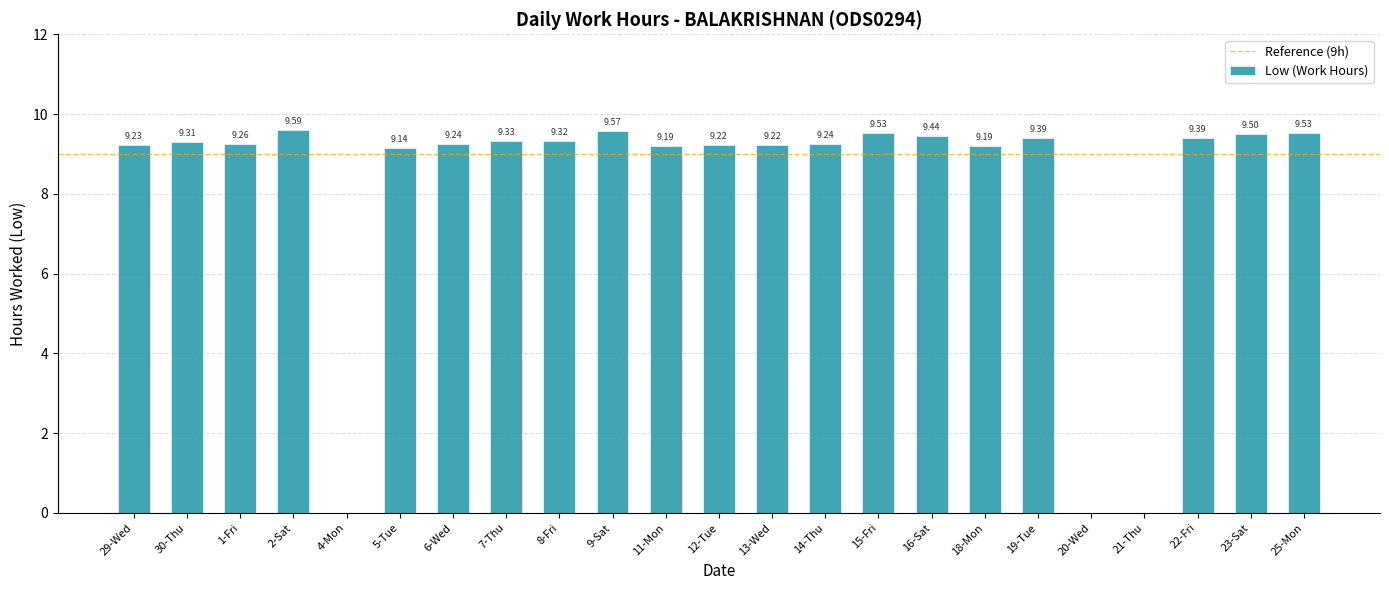

Reading right to left, extract all data points from this chart.

9.5	9.5	9.4	0.0	0.0	9.4	9.2	9.4	9.5	9.2	9.2	9.2	9.2	9.6	9.3	9.3	9.2	9.1	0.0	9.6	9.3	9.3	9.2